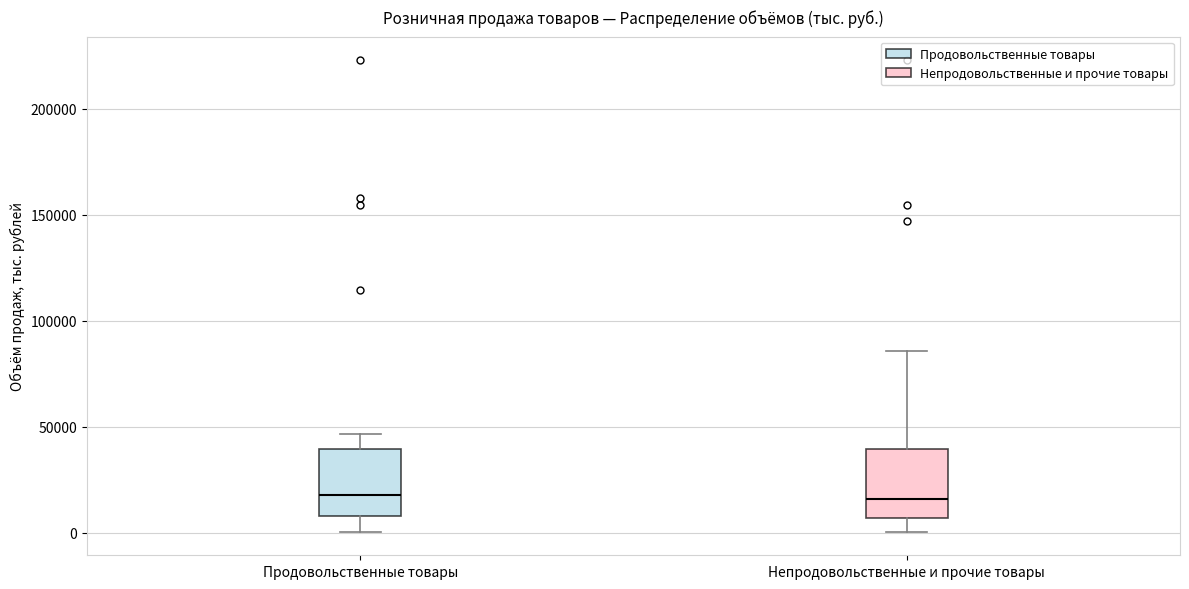

Where does the lower whisker of the box for Продовольственные товары end on the y-axis? The values are not printed on the chart, so give them approximately, as read against the axis.

0